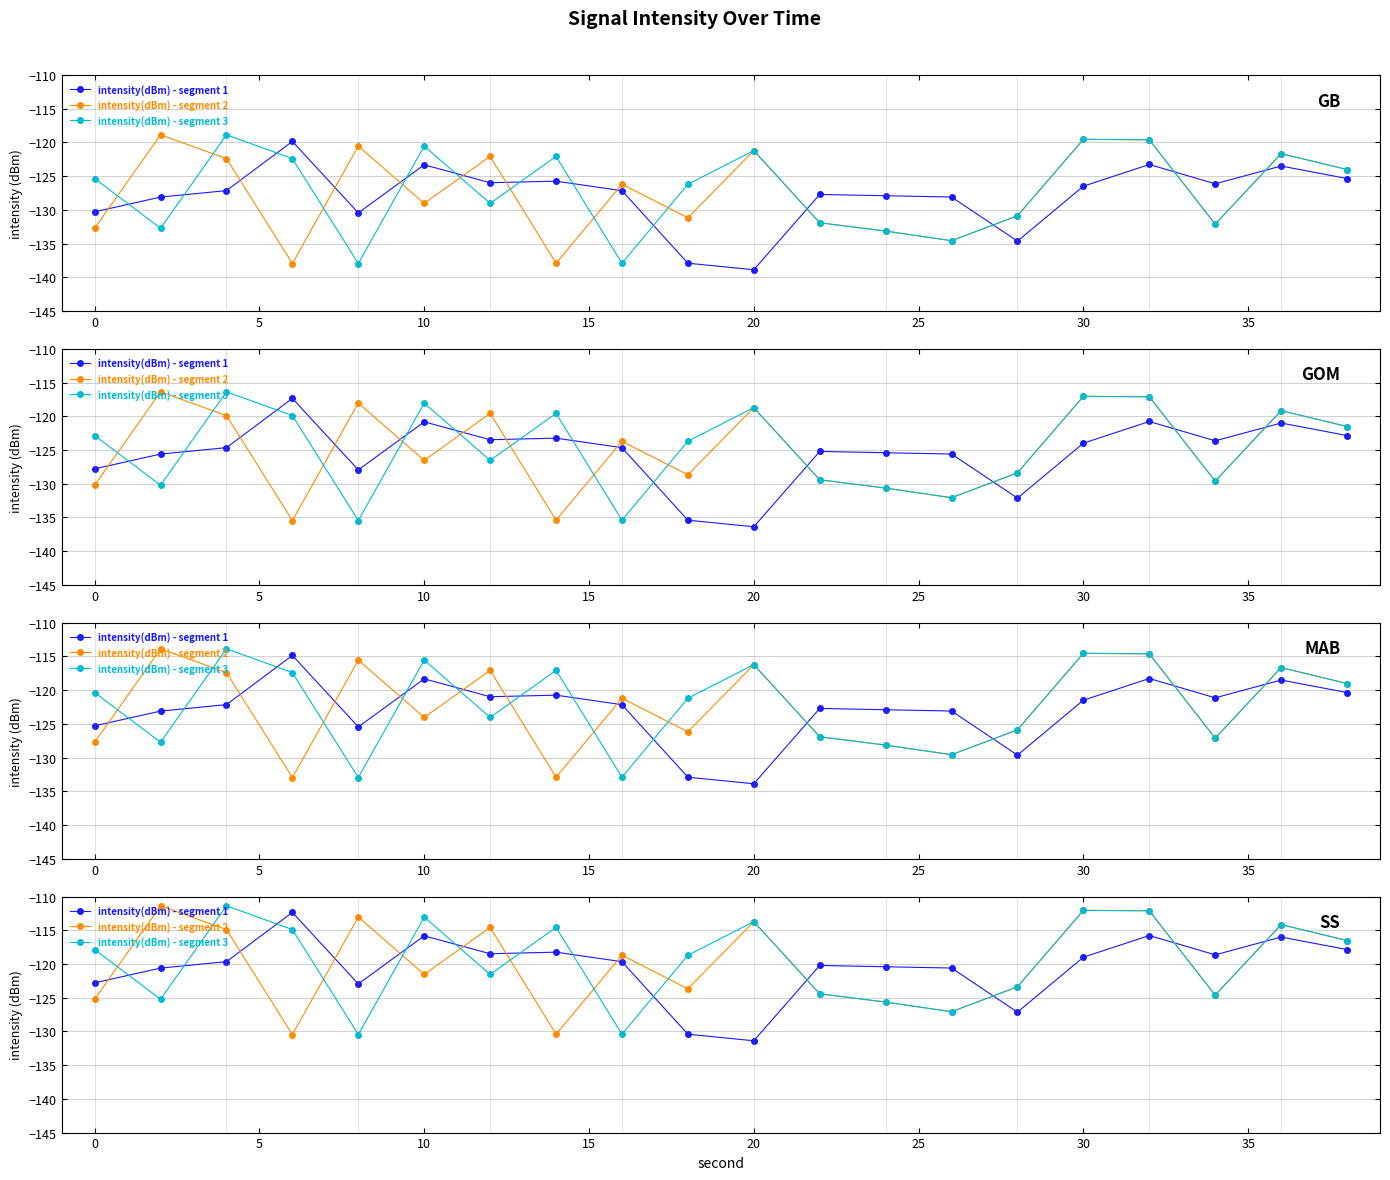

List the series in order of their overall mean, lowest first.

intensity(dBm) - segment 1, intensity(dBm) - segment 2, intensity(dBm) - segment 3